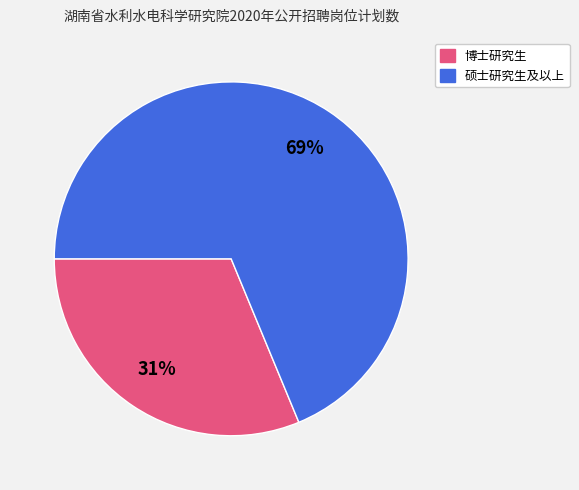

To the nearest percent, what is the average slice percentage?

50%